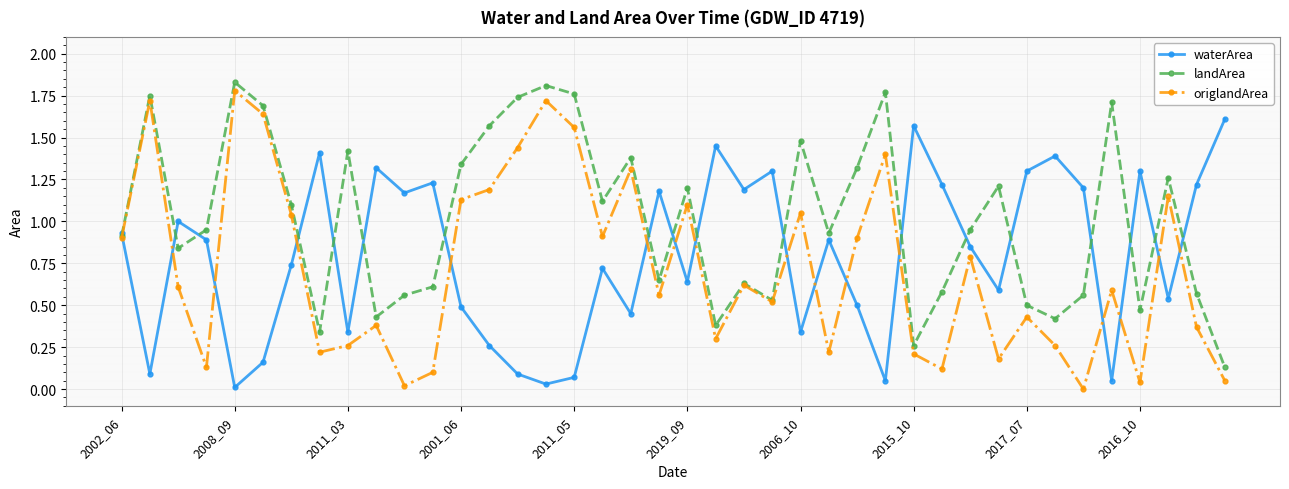

Which series has the largest range (max minus min)?

origlandArea